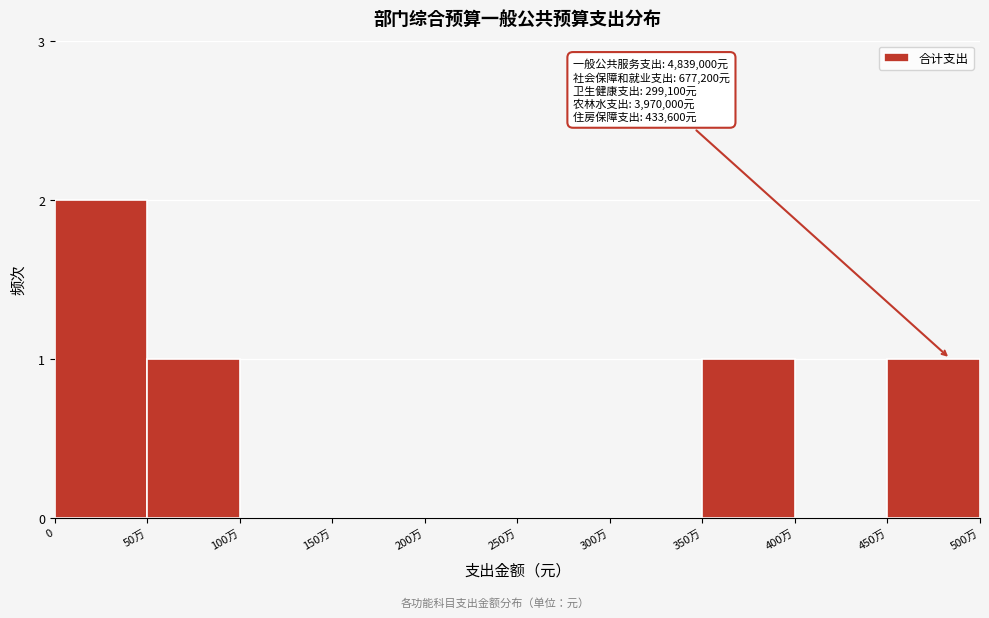

Reading left to right, extract all data points from this chart.

0=2	50万=1	100万=0	150万=0	200万=0	250万=0	300万=0	350万=1	400万=0	450万=1